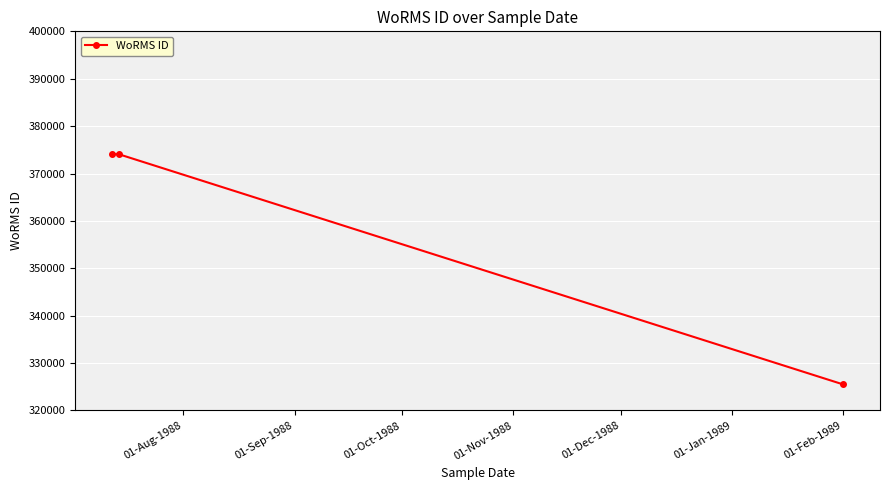

What is the value of the 3rd point from the left?

325486